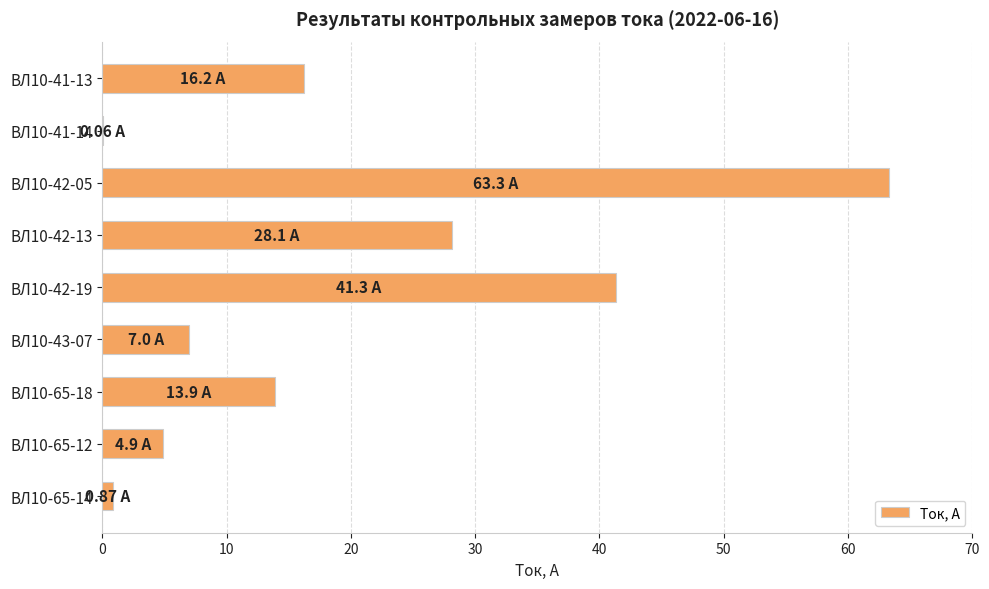

What is the sum of all values?

175.6